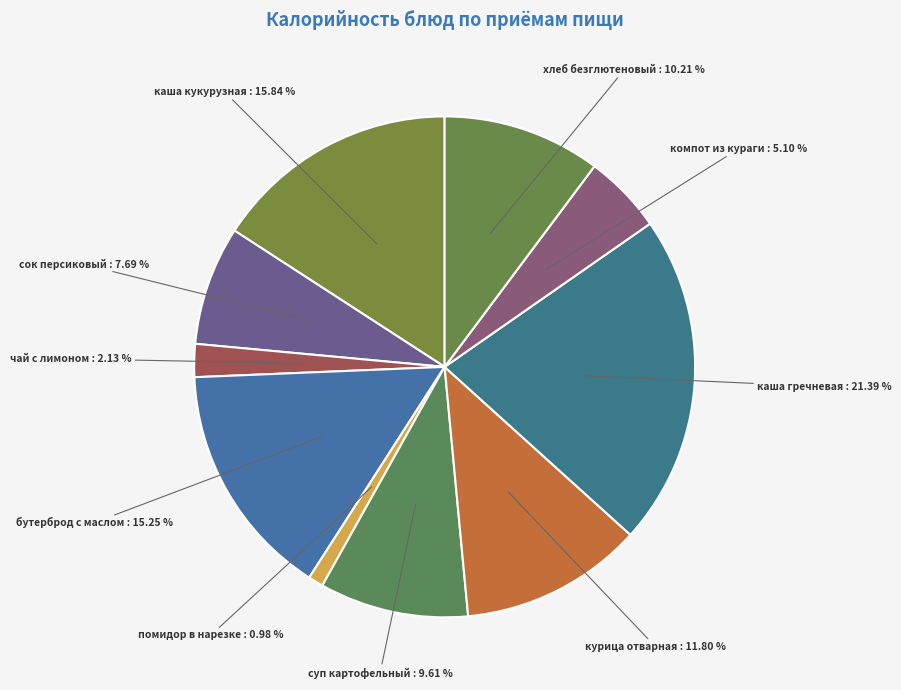

Is there any slice that represents more than half of the pie?

No